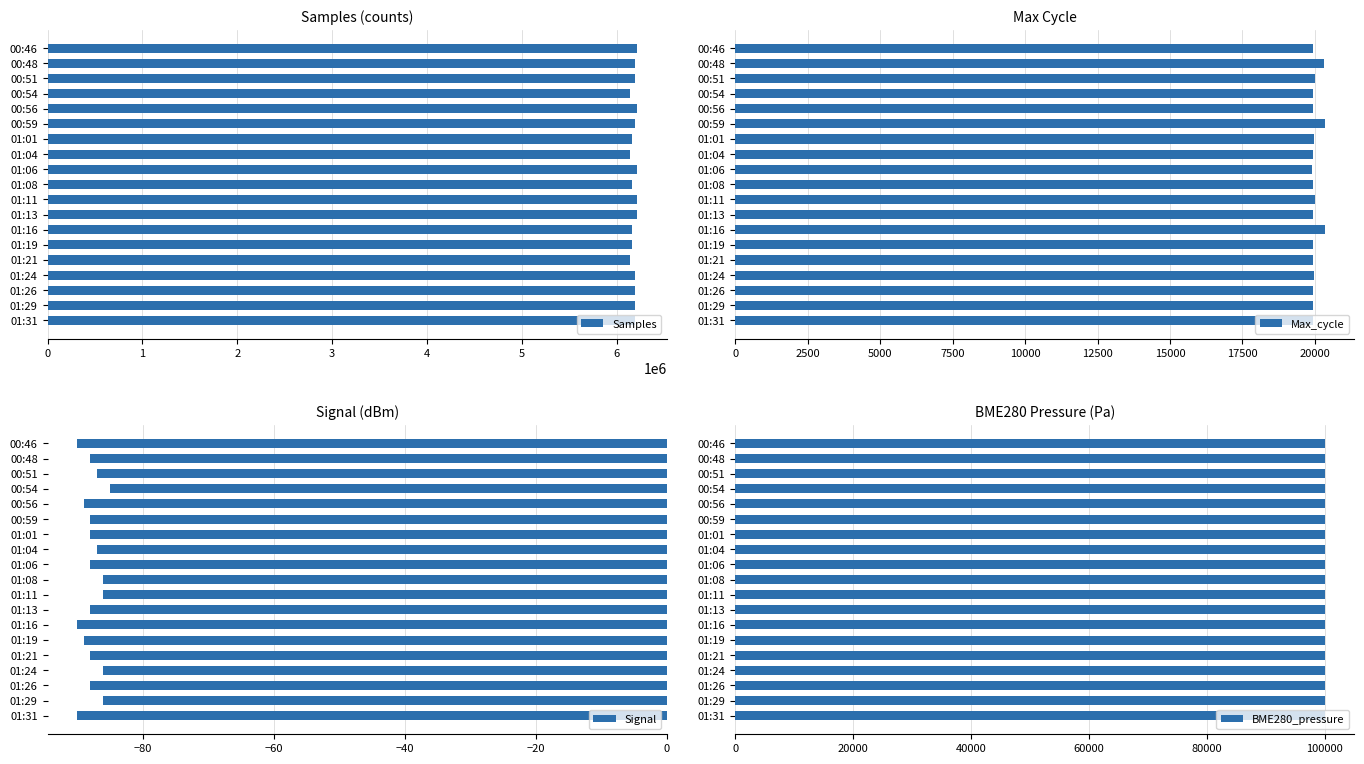

What is the sum of all Samples values?

117491134